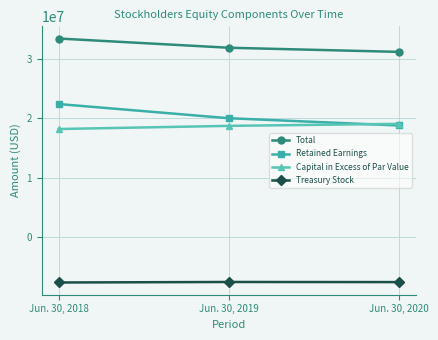

Read the Retained Earnings value at Jun. 30, 2018, to the nearest 100.

22416400